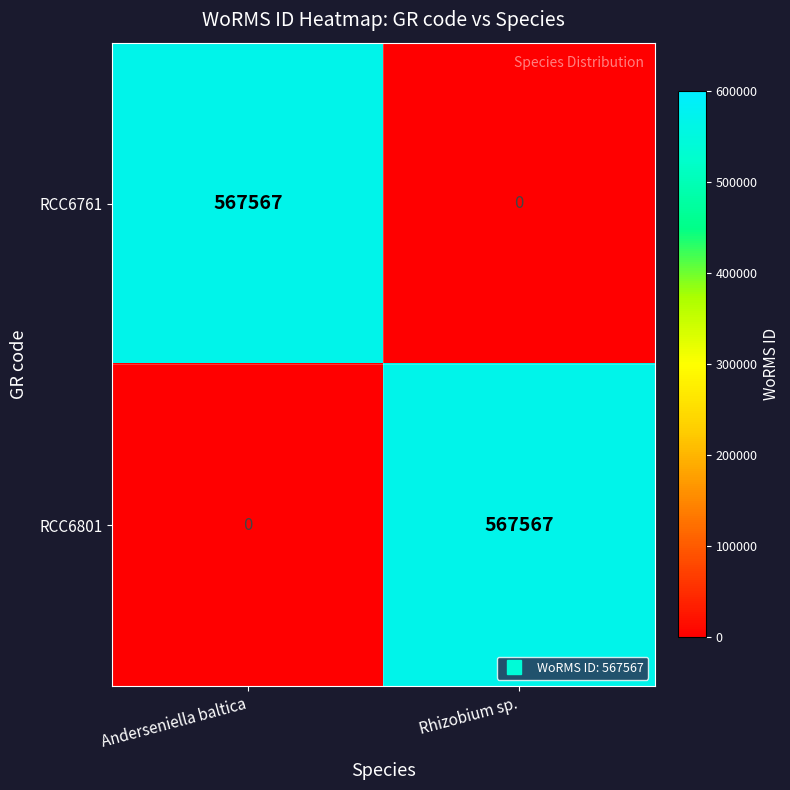

At how many categories does at least one series exceed 295086?

2